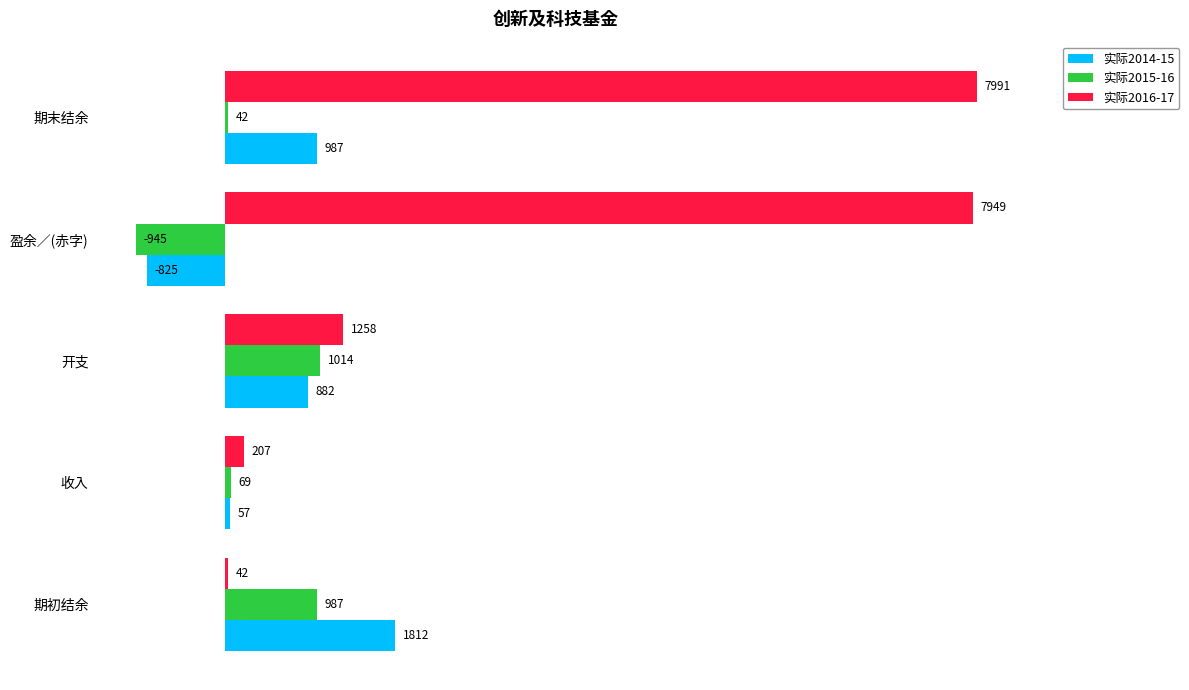

Count the number of categories in the chart.

5